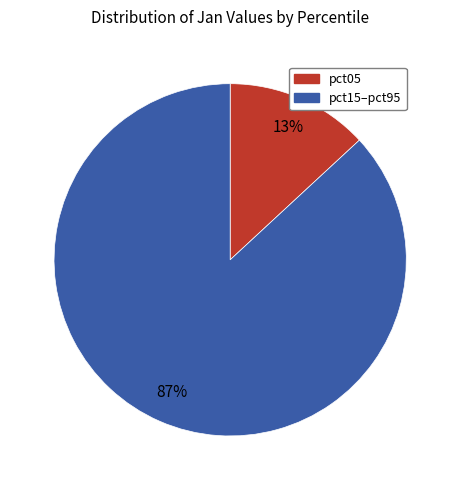

Does any single category account for the majority?

Yes